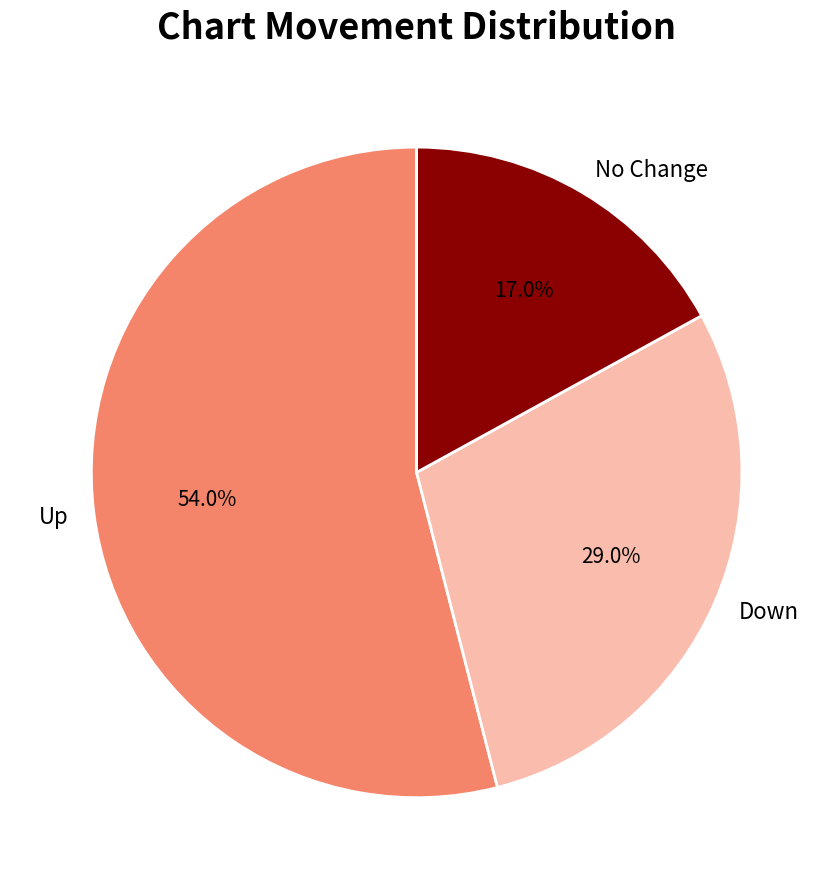

Rank the categories by value from lowest to highest.

No Change, Down, Up